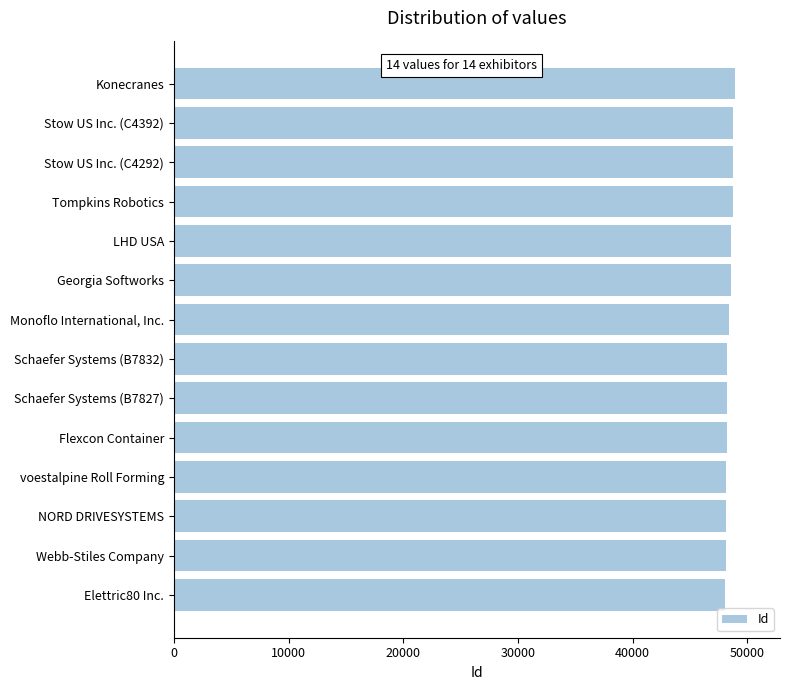

What is the ratio of the value at Georgia Softworks to the value at Konecranes?

1.0